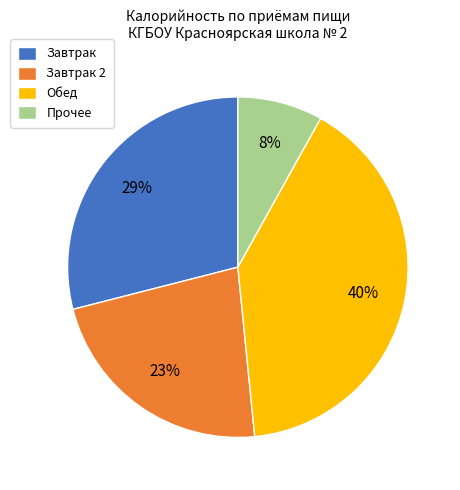

Is there a majority slice in this chart?

No